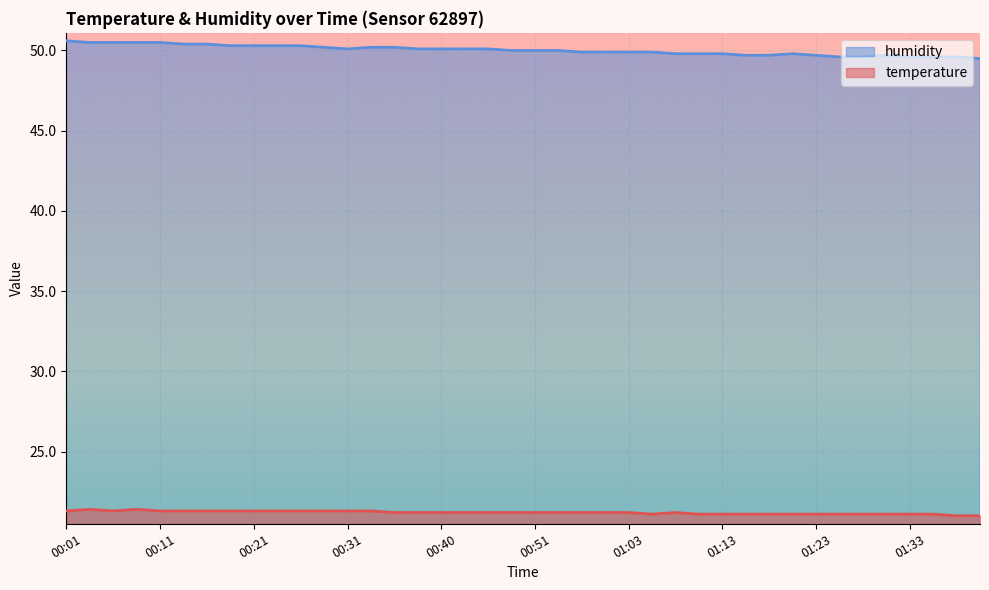

Reading right to left, list all the values displayed in this chart.

temperature: 01:41=21.0	01:38=21.0	01:36=21.1	01:33=21.1	01:31=21.1	01:28=21.1	01:26=21.1	01:23=21.1	01:21=21.1	01:18=21.1	01:16=21.1	01:13=21.1	01:11=21.1	01:08=21.2	01:06=21.1	01:03=21.2	00:58=21.2	00:56=21.2	00:53=21.2	00:51=21.2	00:48=21.2	00:46=21.2	00:43=21.2	00:40=21.2	00:38=21.2	00:36=21.2	00:33=21.3	00:31=21.3	00:28=21.3	00:26=21.3	00:23=21.3	00:21=21.3	00:18=21.3	00:16=21.3	00:13=21.3	00:11=21.3	00:08=21.4	00:06=21.3	00:03=21.4	00:01=21.3
humidity: 01:41=49.5	01:38=49.6	01:36=49.6	01:33=49.6	01:31=49.7	01:28=49.6	01:26=49.6	01:23=49.7	01:21=49.8	01:18=49.7	01:16=49.7	01:13=49.8	01:11=49.8	01:08=49.8	01:06=49.9	01:03=49.9	00:58=49.9	00:56=49.9	00:53=50.0	00:51=50.0	00:48=50.0	00:46=50.1	00:43=50.1	00:40=50.1	00:38=50.1	00:36=50.2	00:33=50.2	00:31=50.1	00:28=50.2	00:26=50.3	00:23=50.3	00:21=50.3	00:18=50.3	00:16=50.4	00:13=50.4	00:11=50.5	00:08=50.5	00:06=50.5	00:03=50.5	00:01=50.6